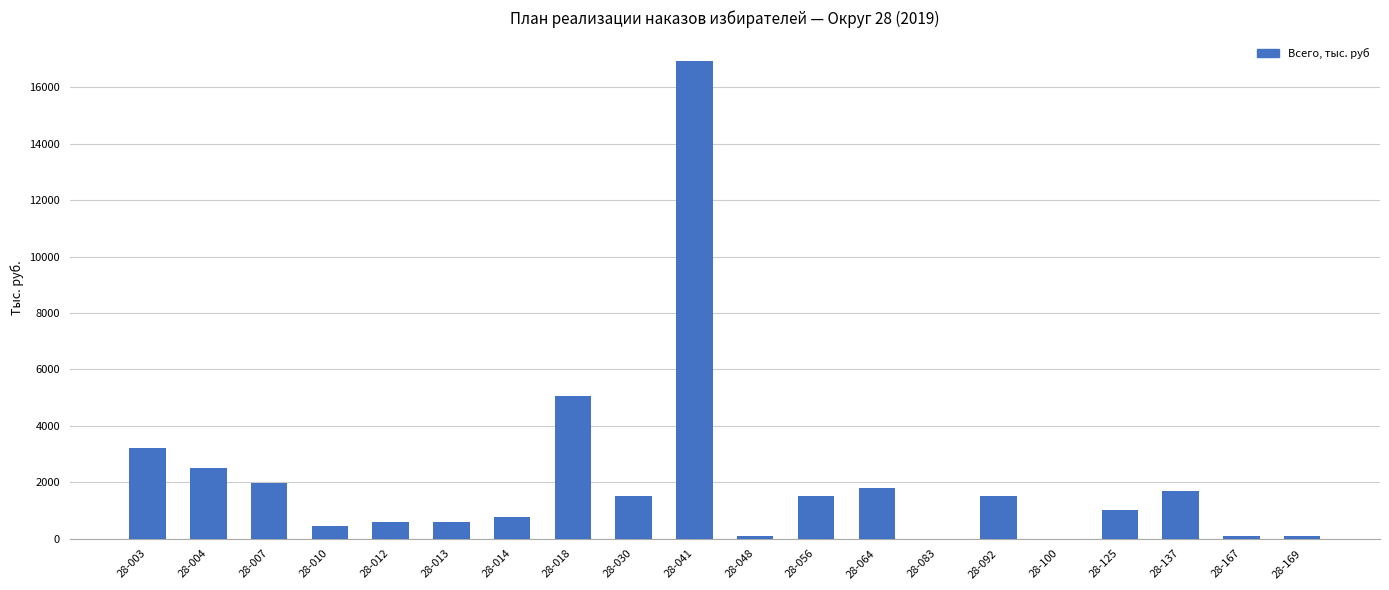

How many distinct data groups are displayed?

1